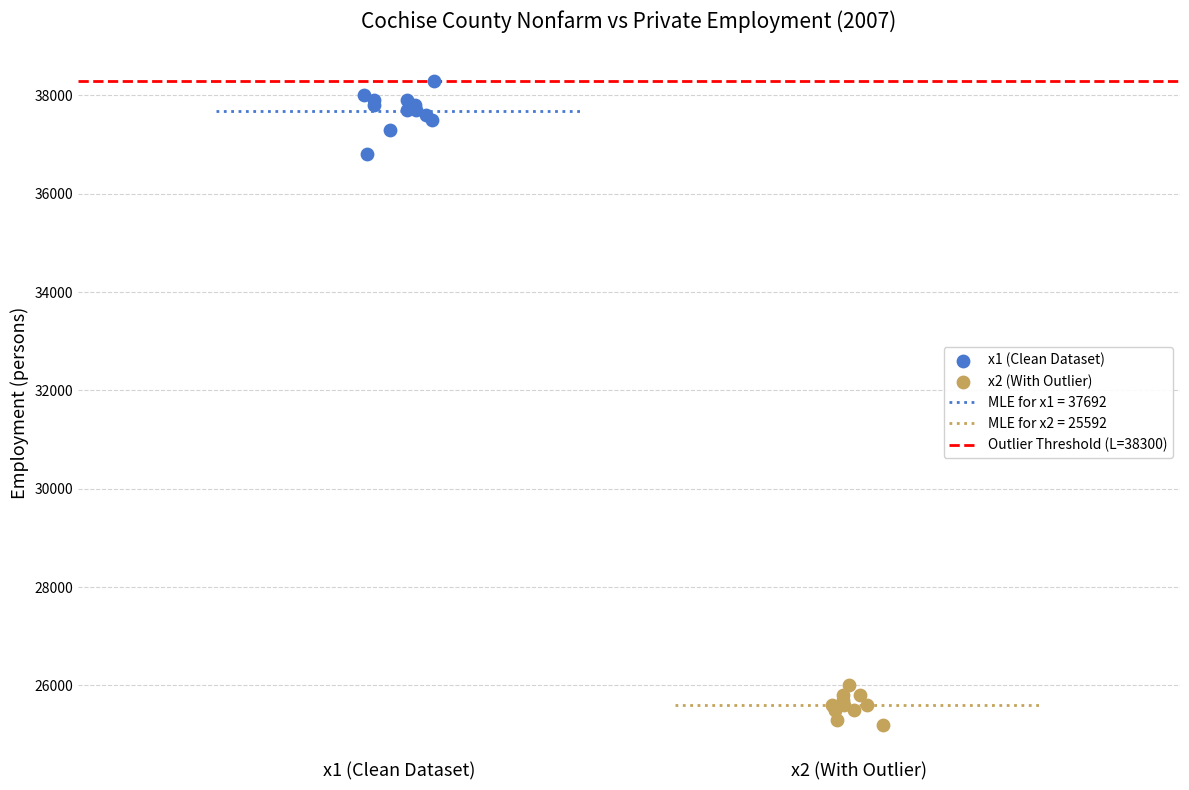

Which series reaches the minimum Y coordinate?

x2 (With Outlier)